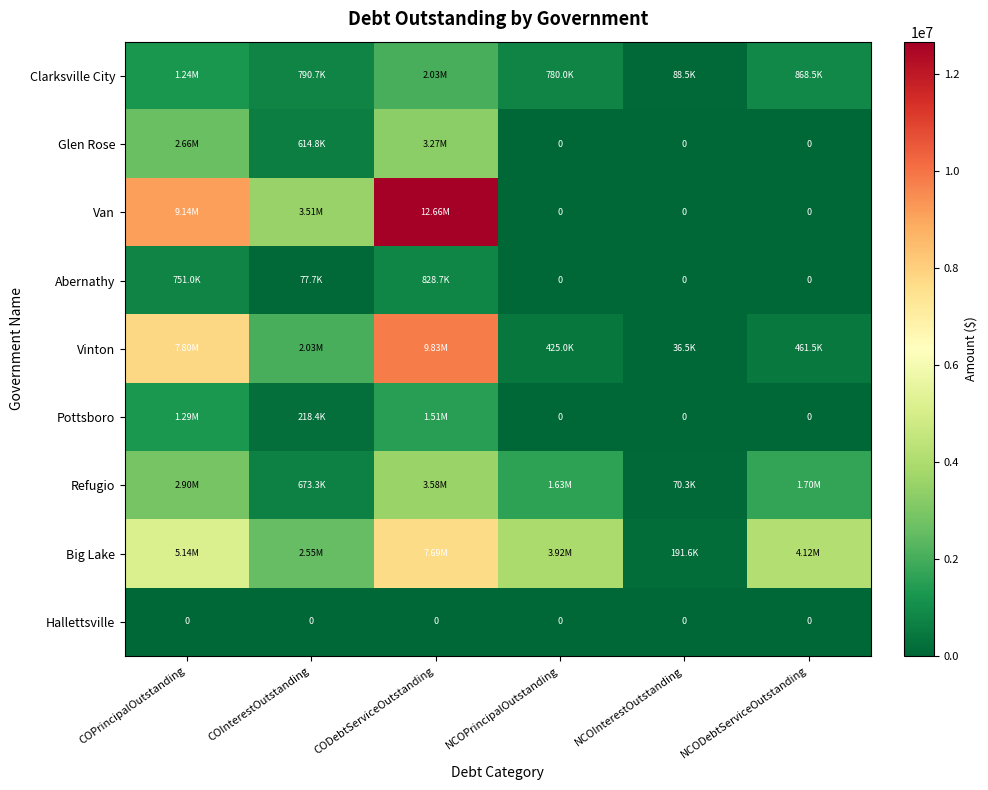

Where does the Big Lake series first go above 4116560?

COPrincipalOutstanding